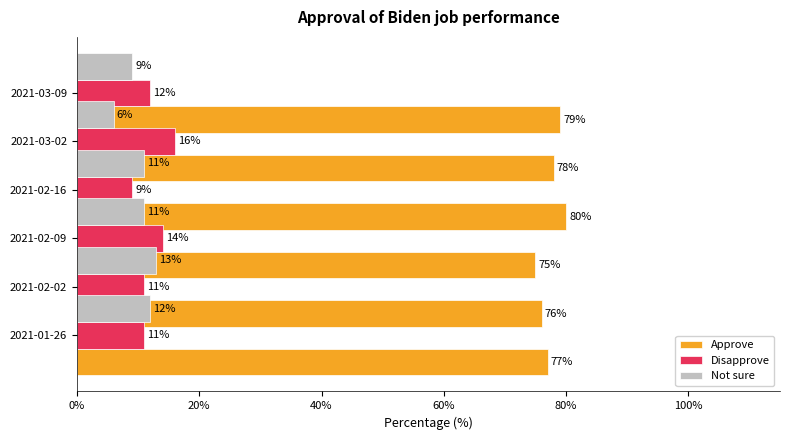

What is the greatest value displayed?

80.0